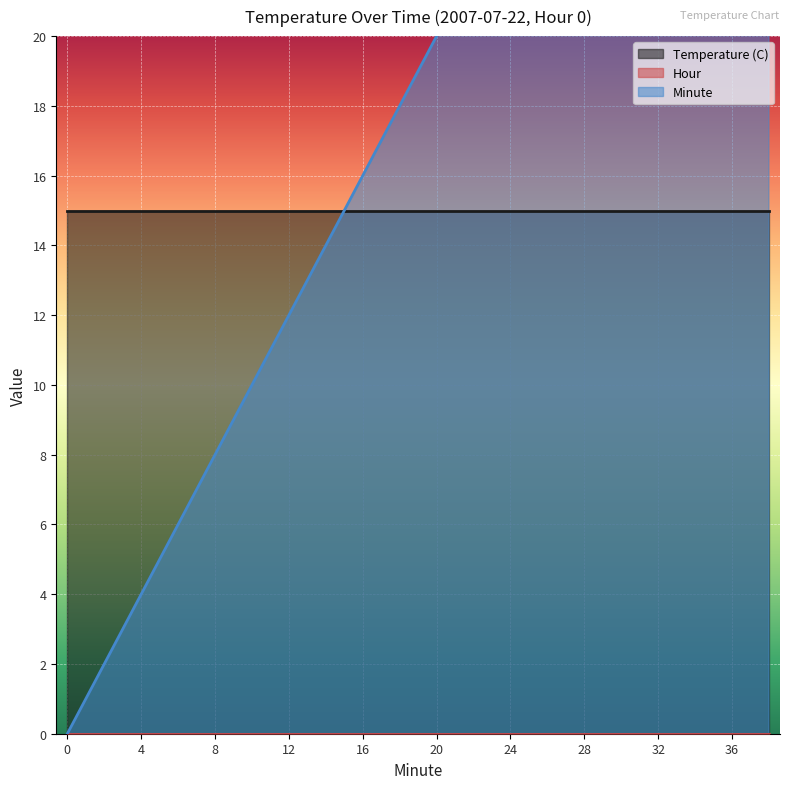

What is the difference between the highest and lowest values at 18?

18